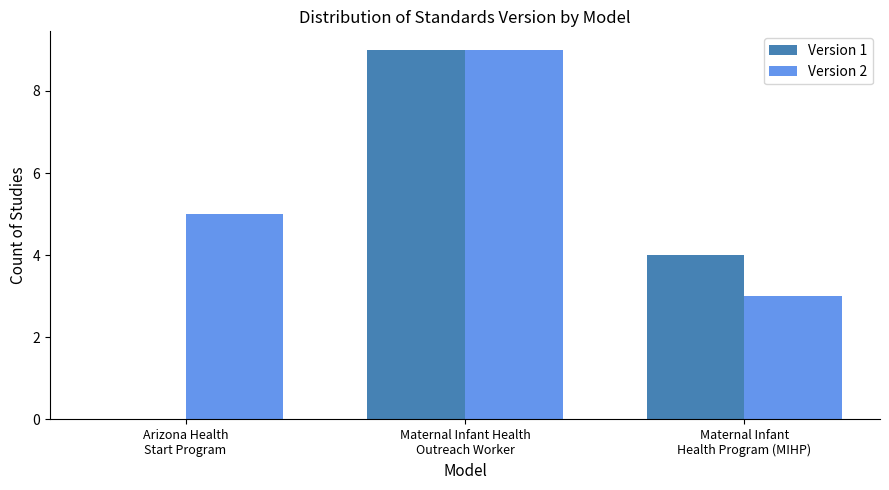

How many groups of bars are there?

3